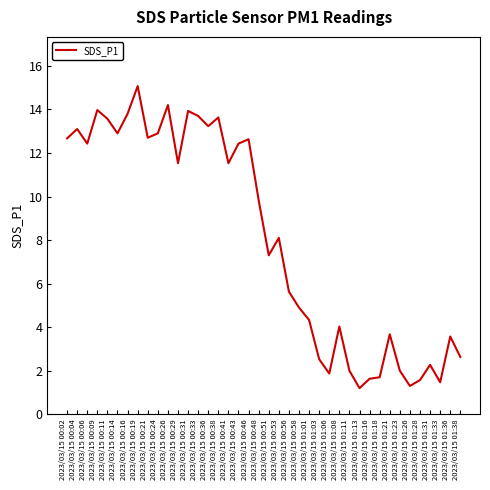

True or false: the data shows 7.3 at 2023/03/15 00:51.

True